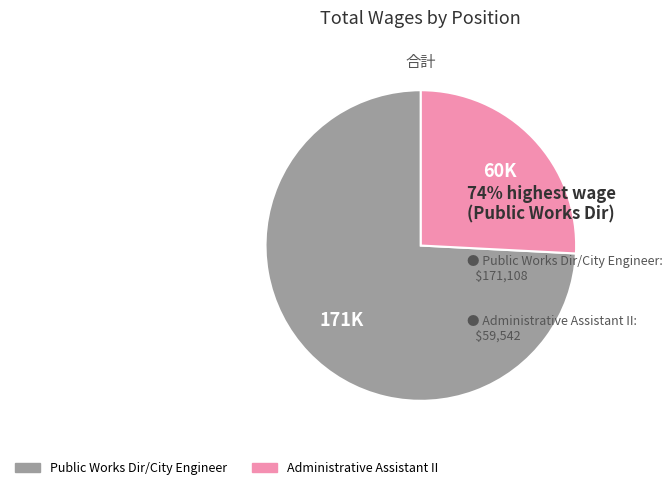

Between Administrative Assistant II and Public Works Dir/City Engineer, which is larger?

Public Works Dir/City Engineer